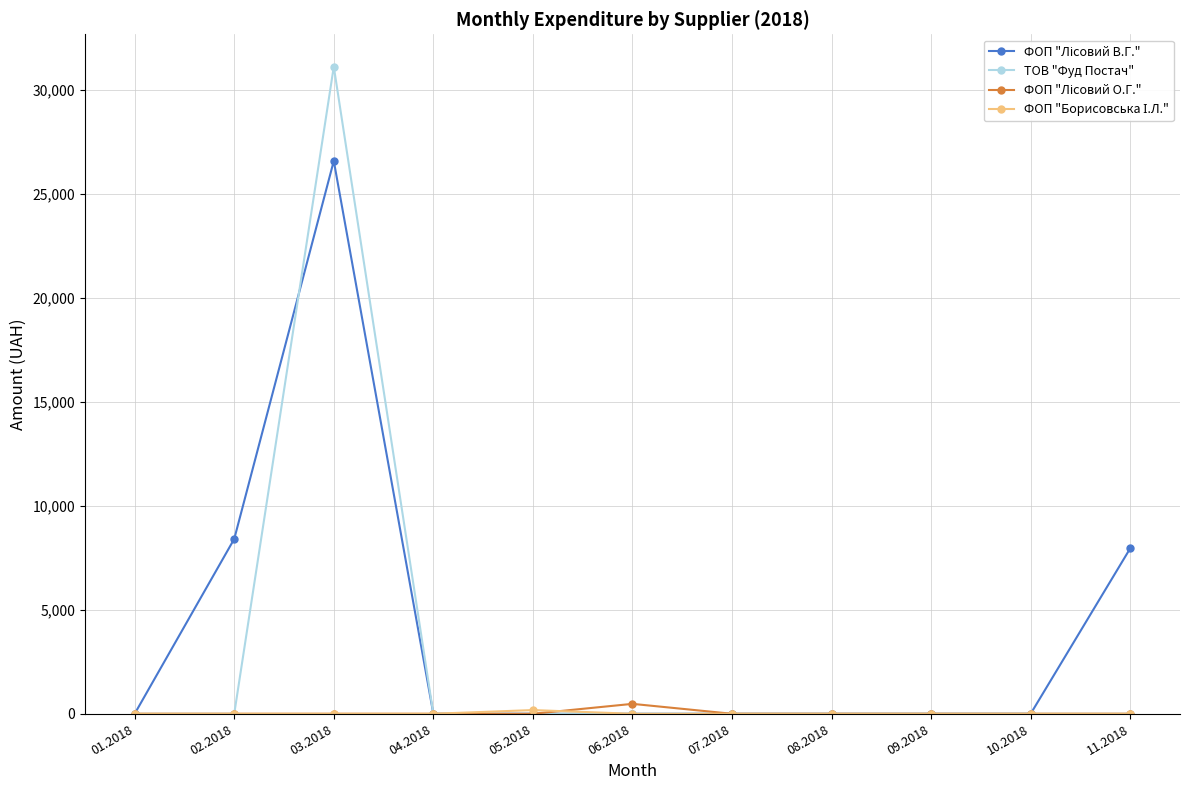

At which category is the sum across all series the highest?

03.2018